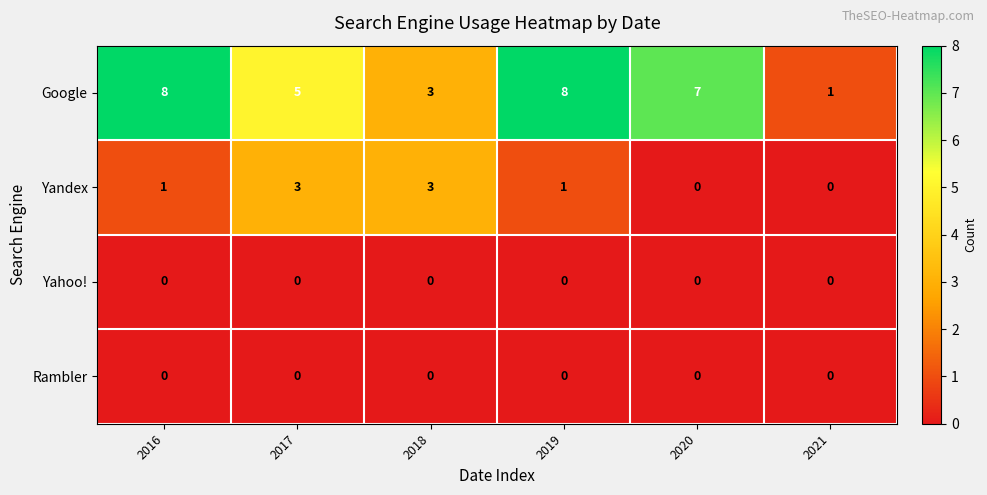

How many series are shown in this chart?

4